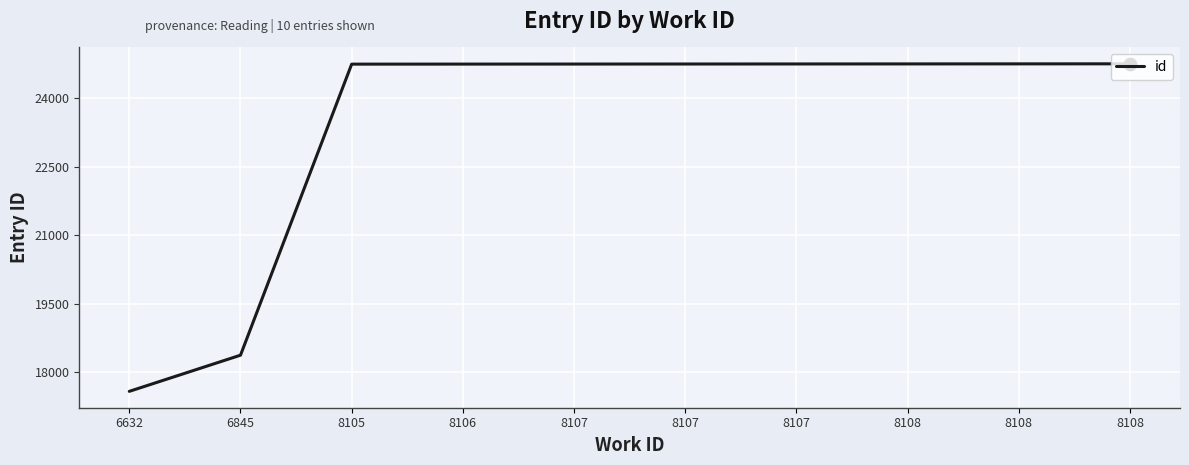

What is the ratio of the value at 6632 to the value at 6845?

1.0